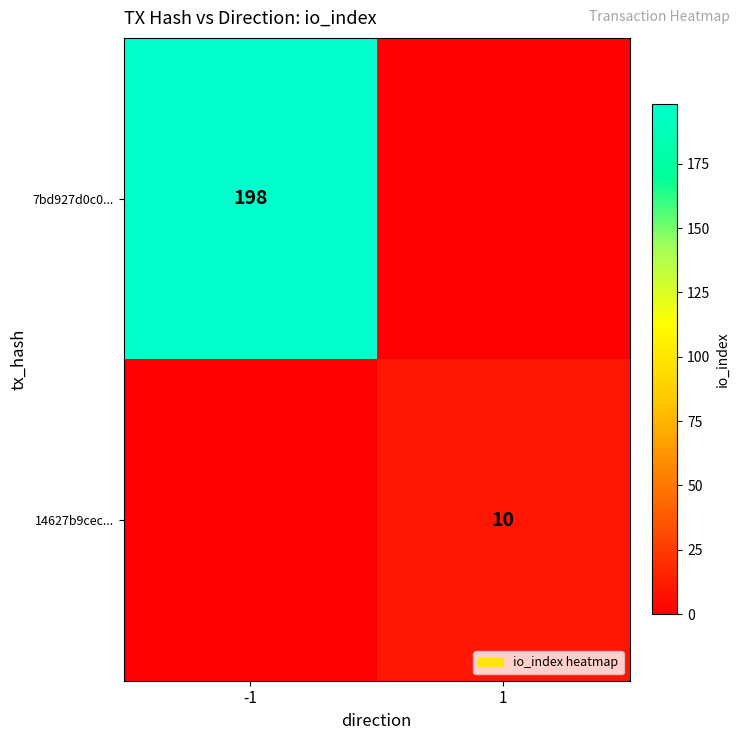

True or false: 7bd927d0c0... has a value of 198 at -1.

True